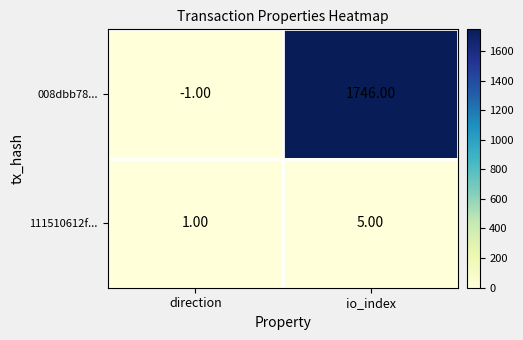

Which series changed the most between direction and io_index?

008dbb78...